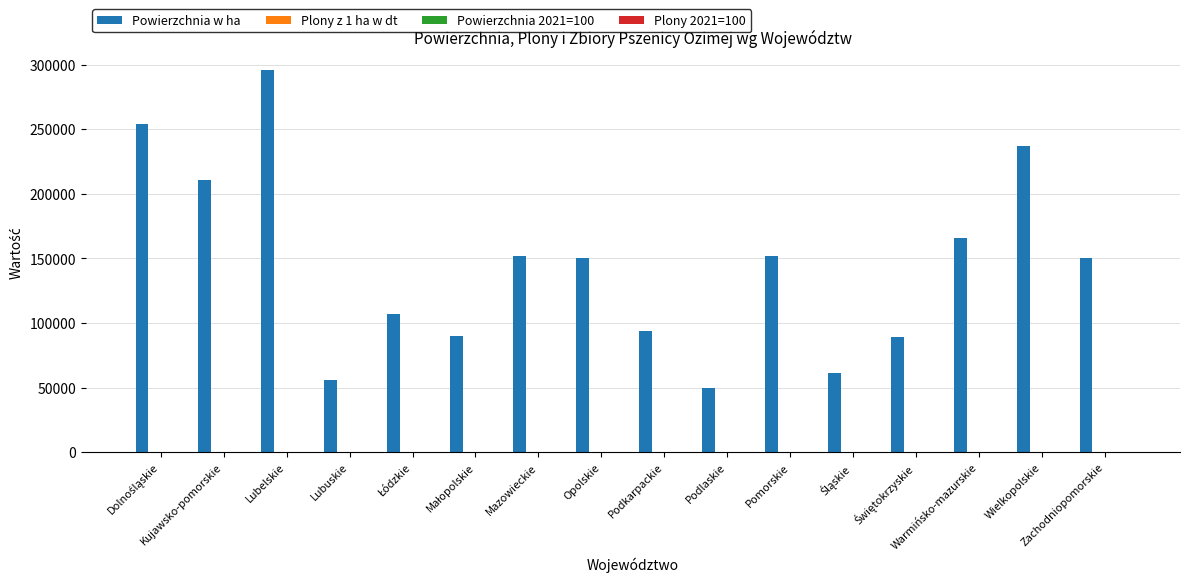

Which series has the largest total across all categories?

Powierzchnia w ha